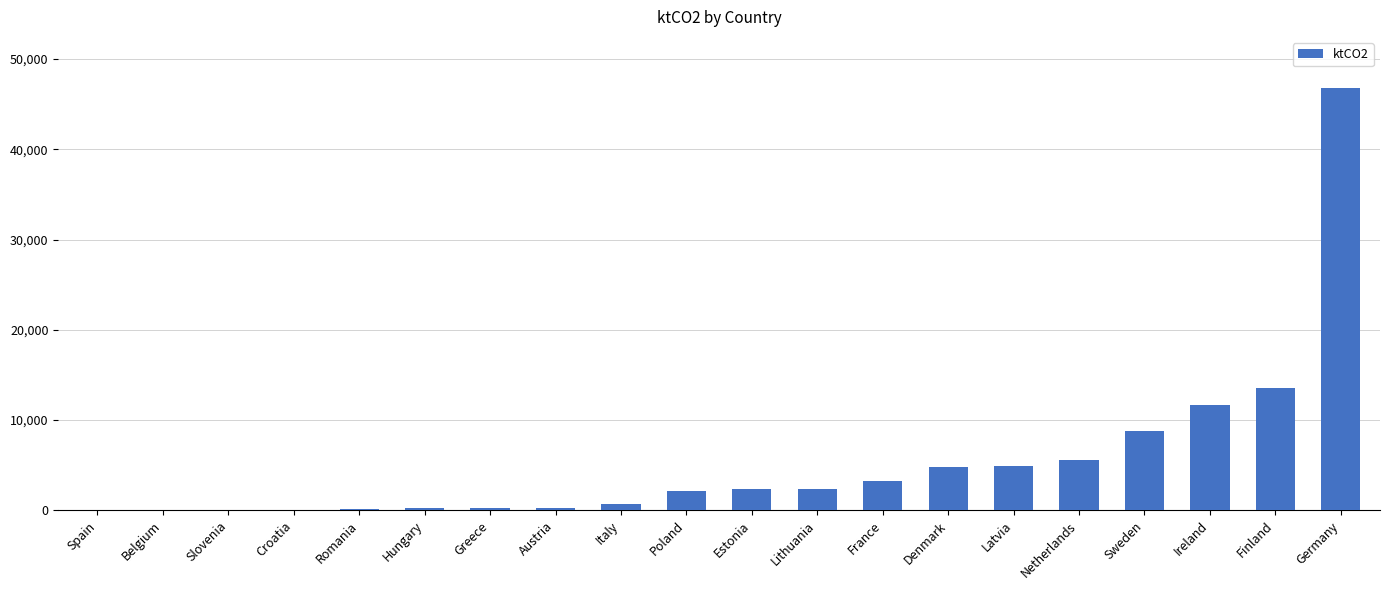

At which label is the value closest to 23430?

Finland